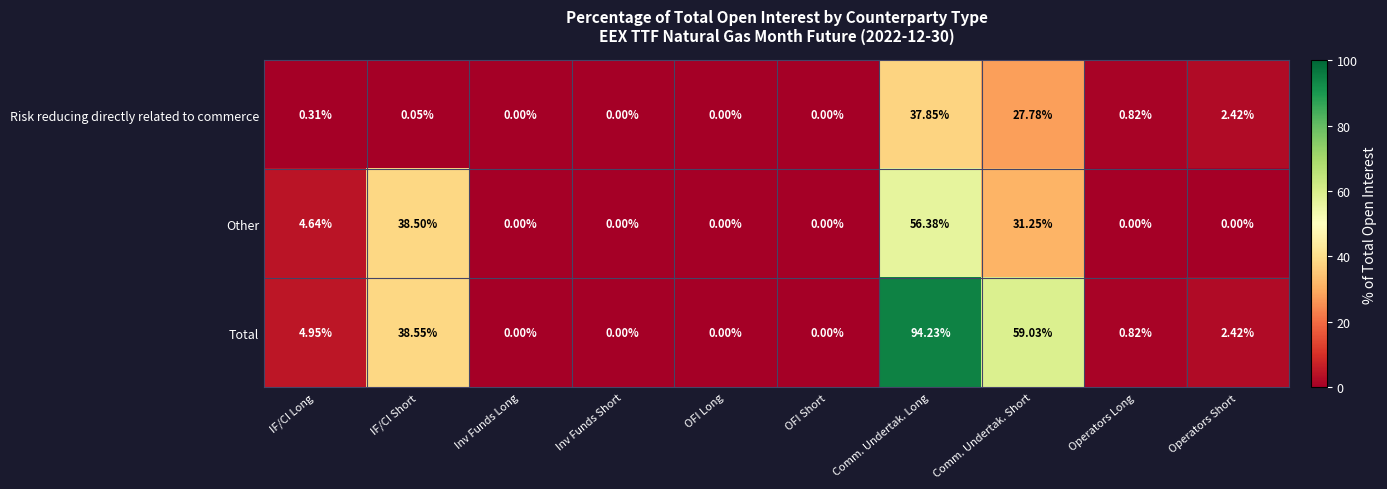

Where is Total nearest to the value 47?

IF/CI Short